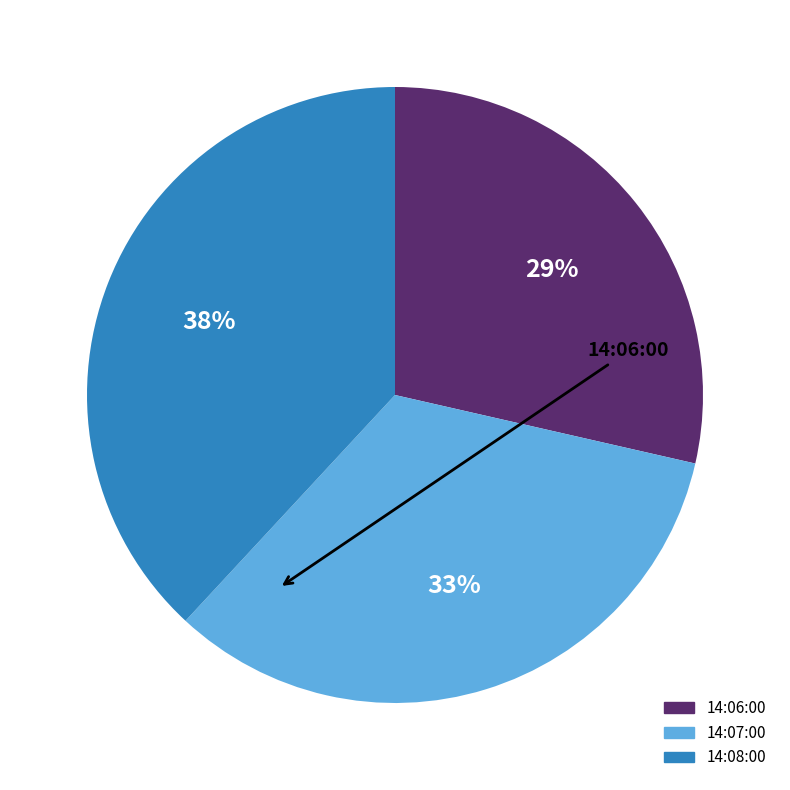

Is it true that 14:08:00 is 52% of the pie?

False